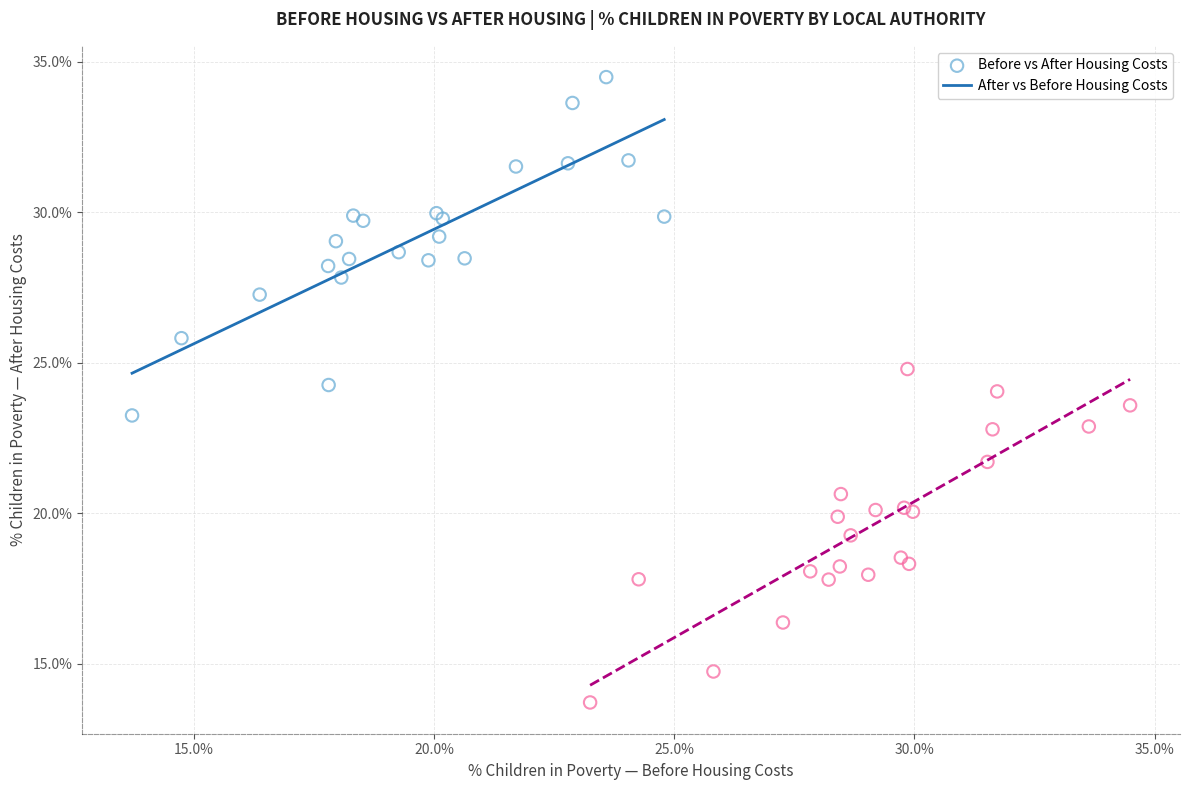

Which series contains the highest Y value?

Before vs After Housing Costs